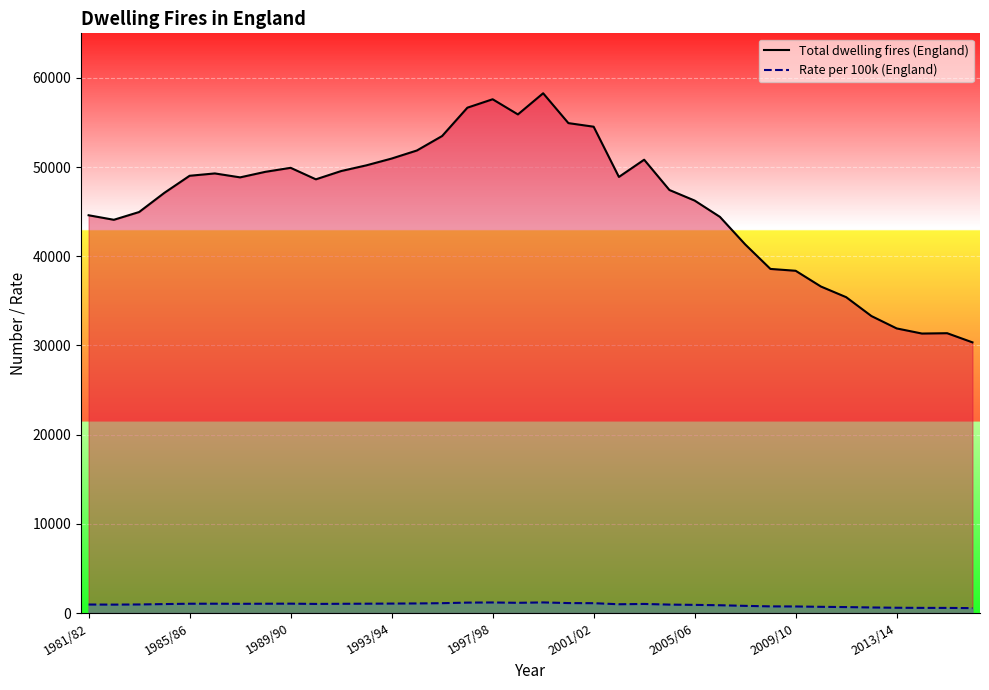

What is the sum of all Rate per 100k (England) values?

33611